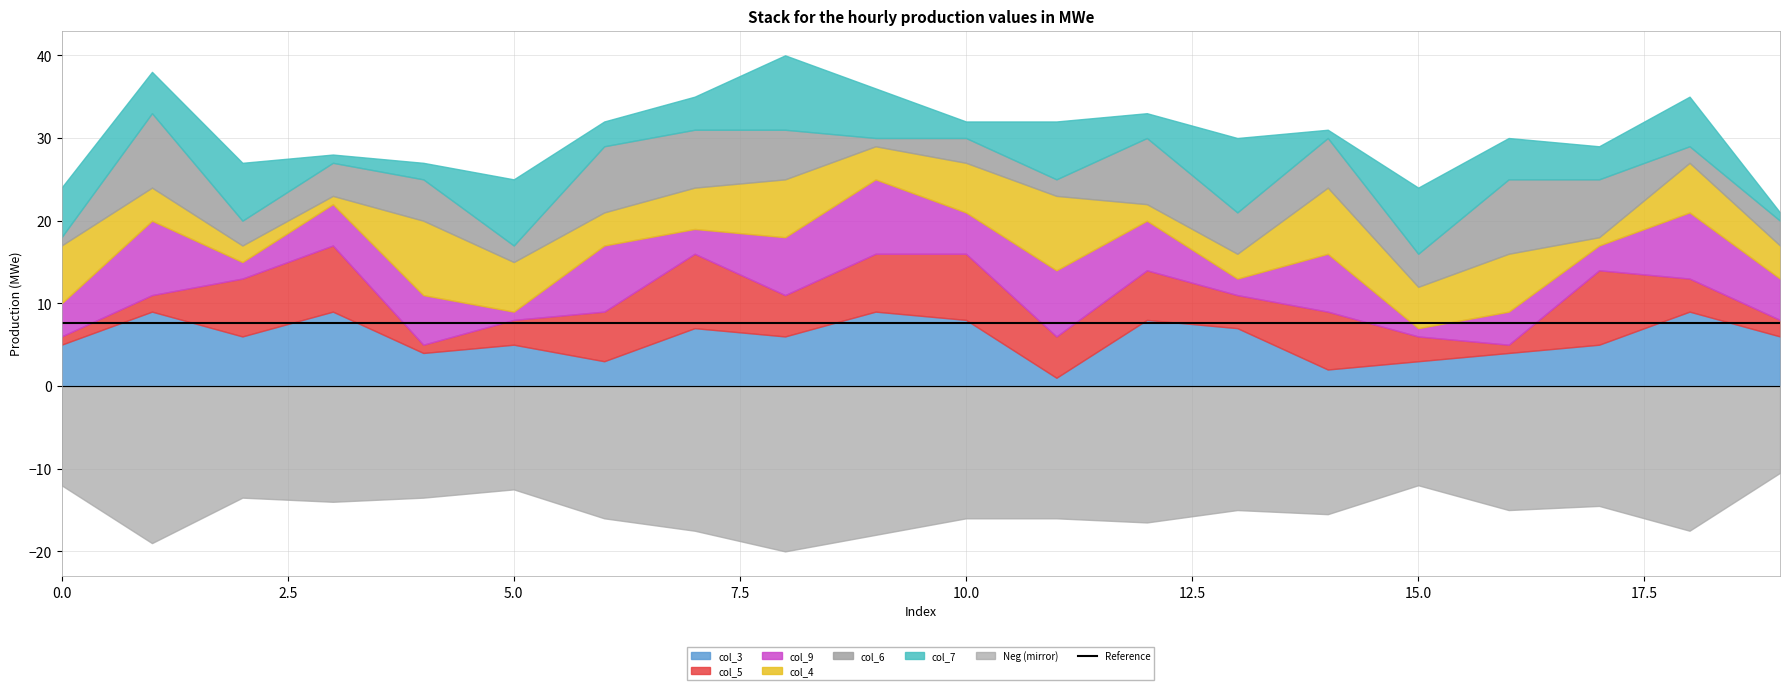

Count the number of categories in the chart.

20